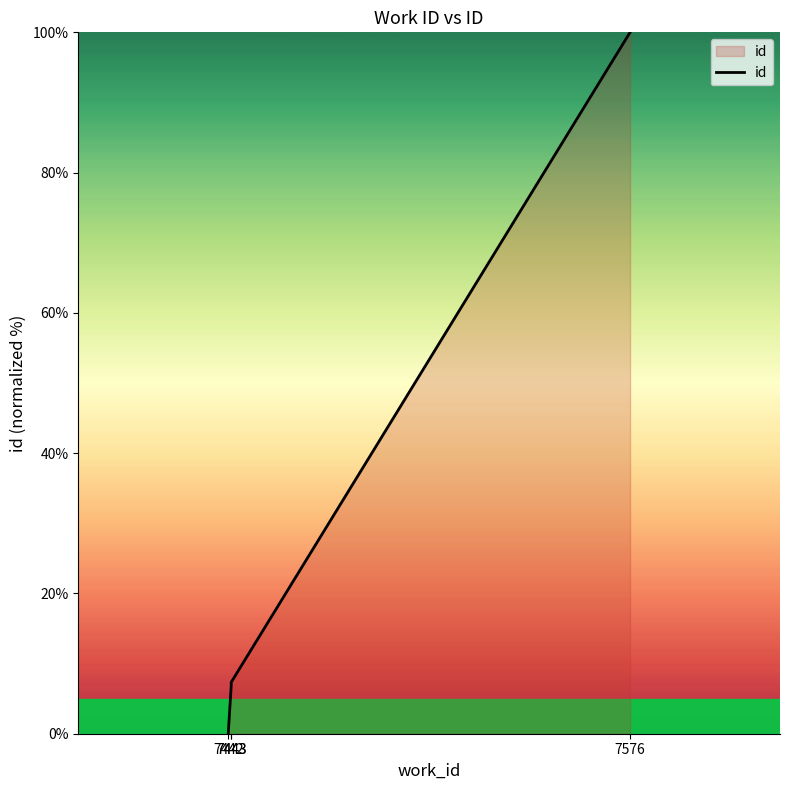

What is the approximate value at 7576?

100.0